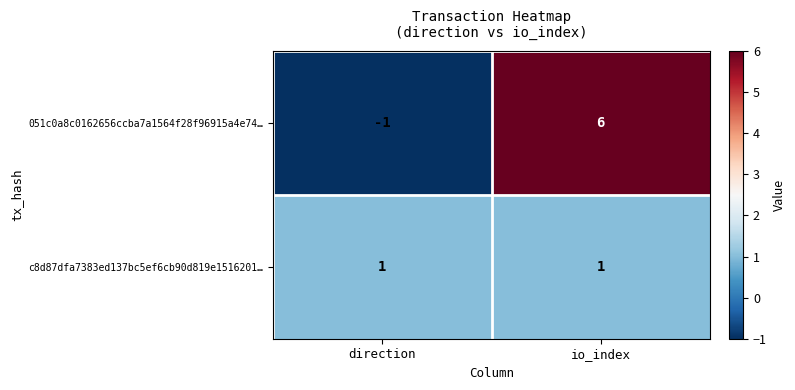

What is the sum of the 051c0a8c0162656ccba7a1564f28f96915a4e74… values at io_index and direction?

5